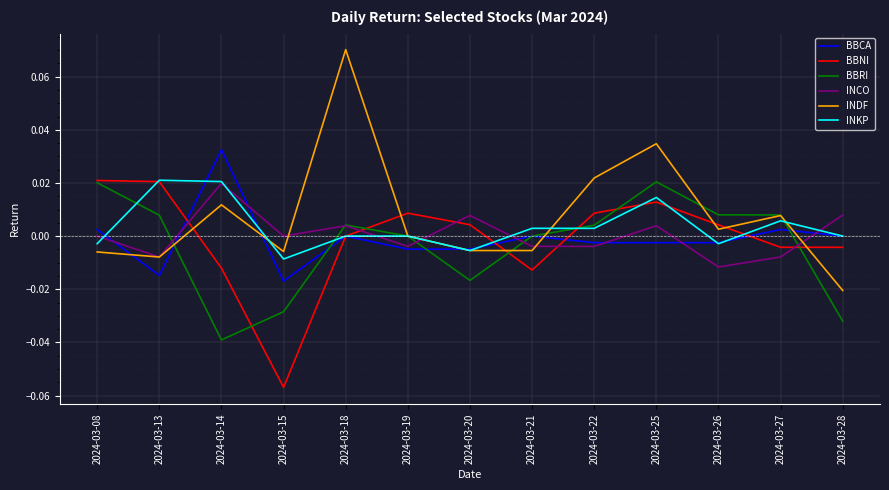

How many lines are shown in the chart?

6